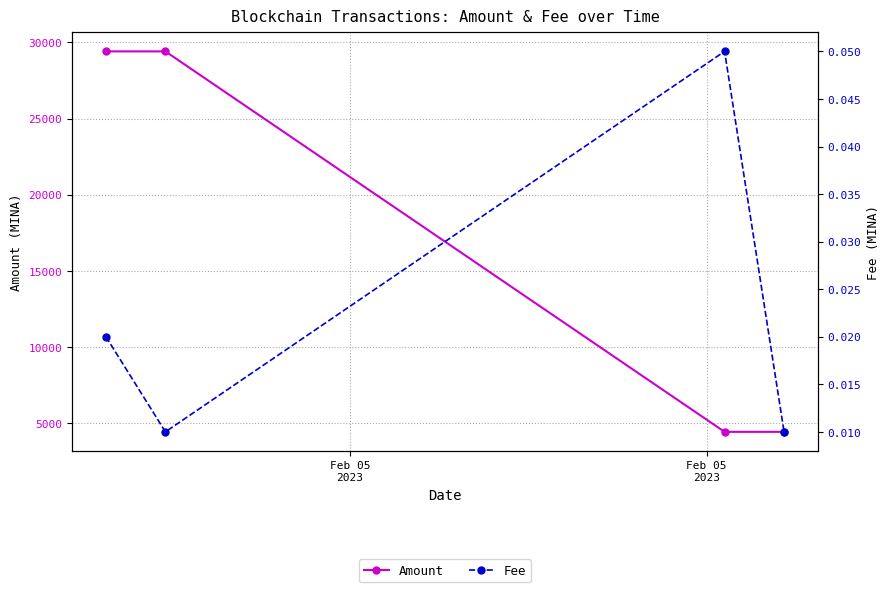

Reading right to left, what are all the values shown in this chart?

Amount: 4439.6	4439.6	29404.2	29405.2
Fee: 0.0	0.1	0.0	0.0